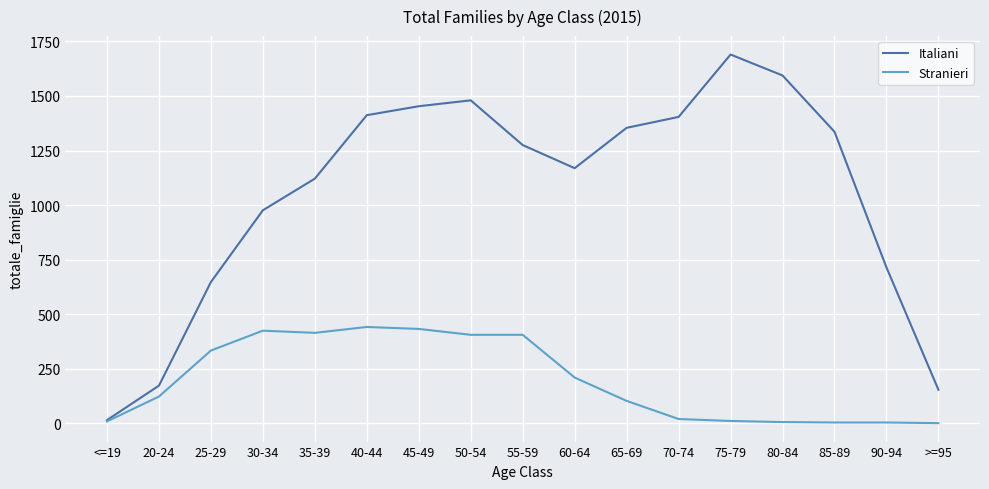

At 20-24, list the series in order from smallest to largest.

Stranieri, Italiani